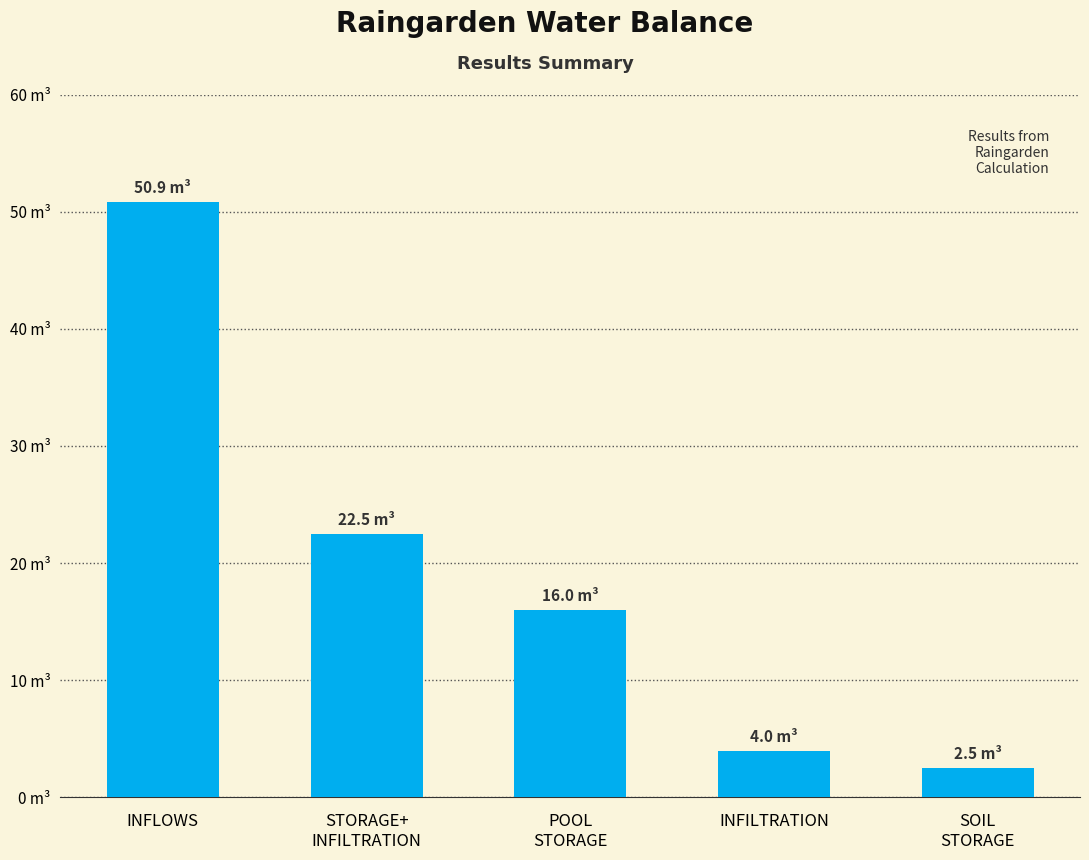

List the labels in order of value, largest first.

INFLOWS, STORAGE+
INFILTRATION, POOL
STORAGE, INFILTRATION, SOIL
STORAGE